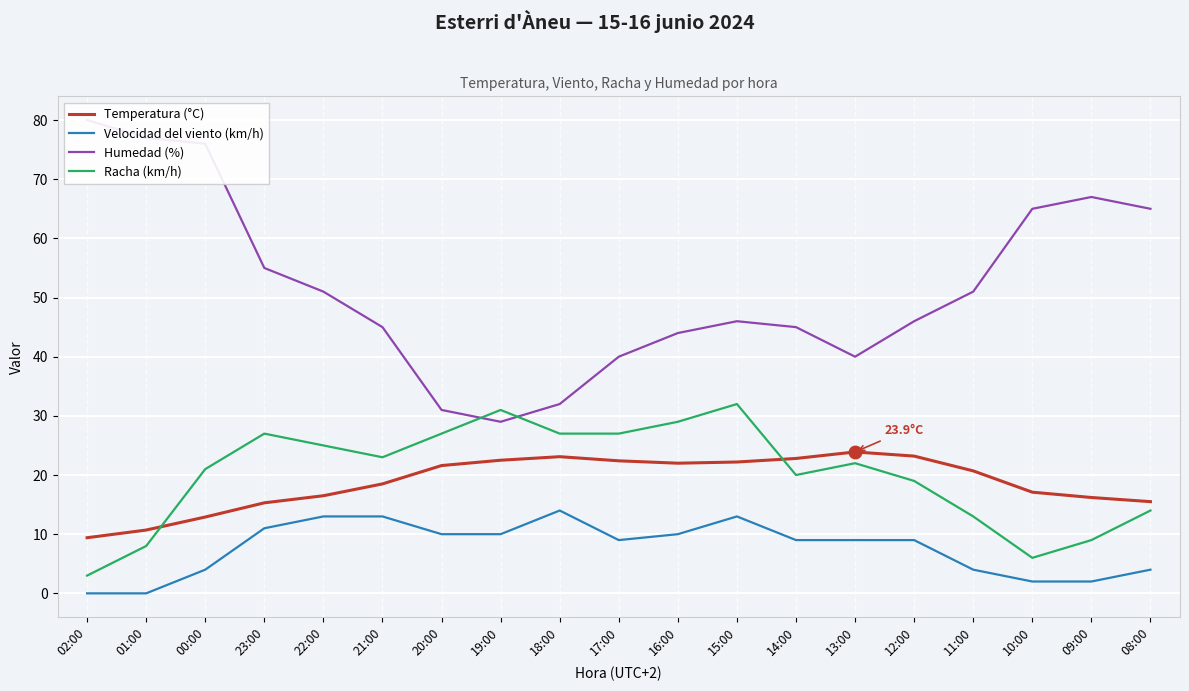

What is the difference between the highest and lowest values at 18:00?

18.0